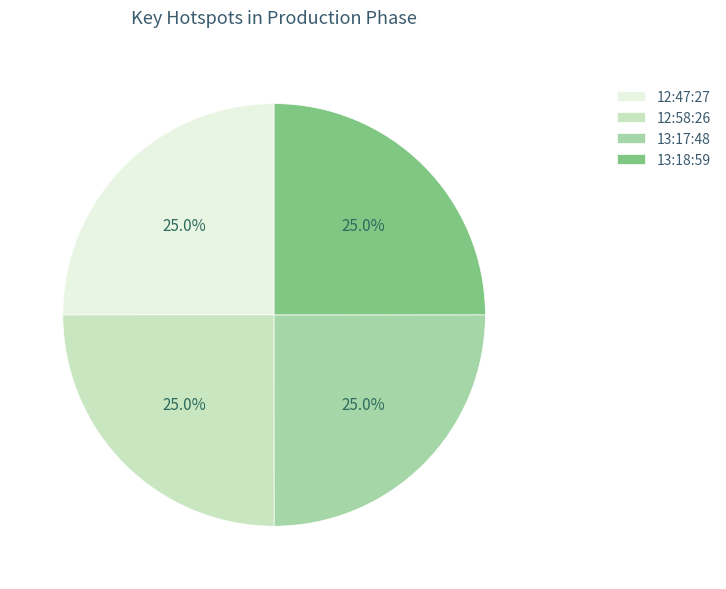

What is the total percentage of 12:58:26 and 13:17:48?

50.0%